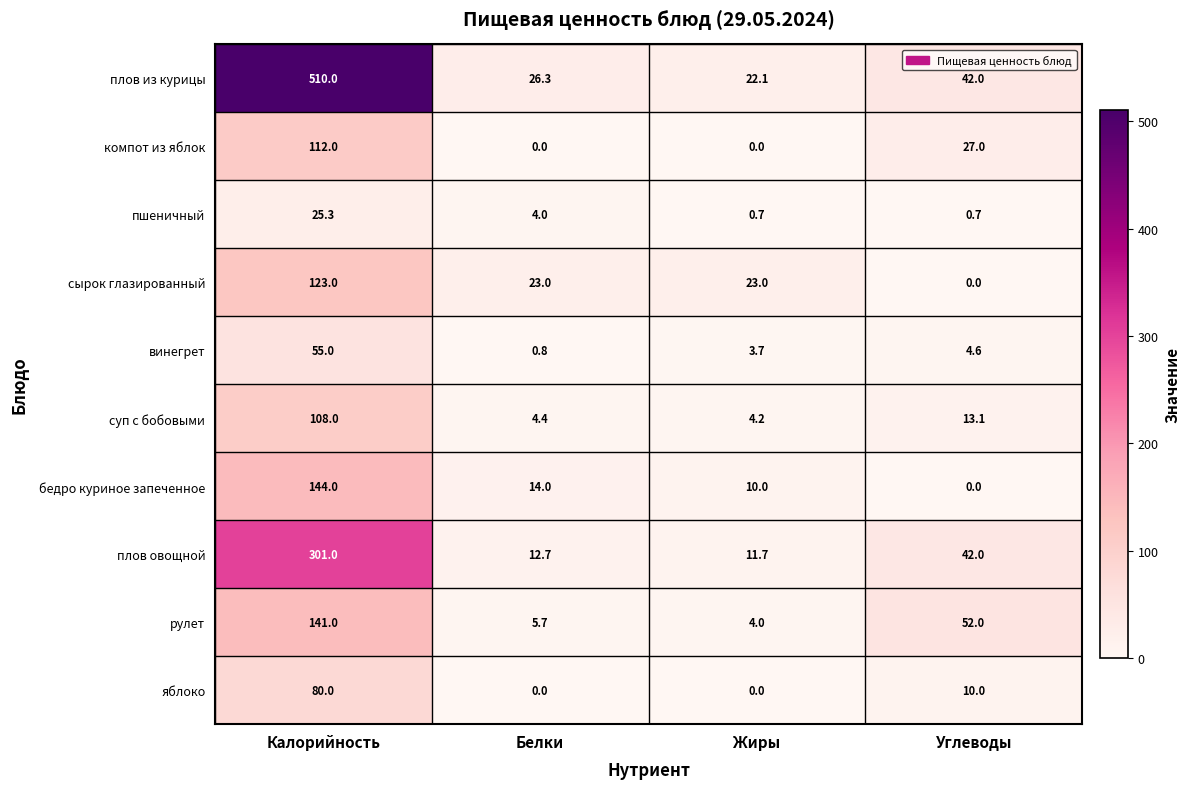

Which series has the largest total across all categories?

плов из курицы